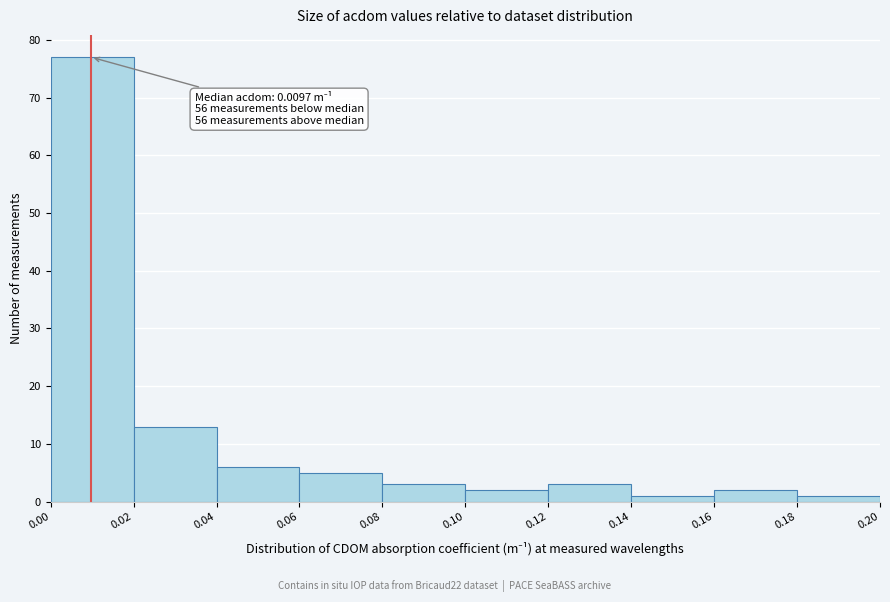

Over which range of the x-axis is the bar tallest?

0.00 to 0.02